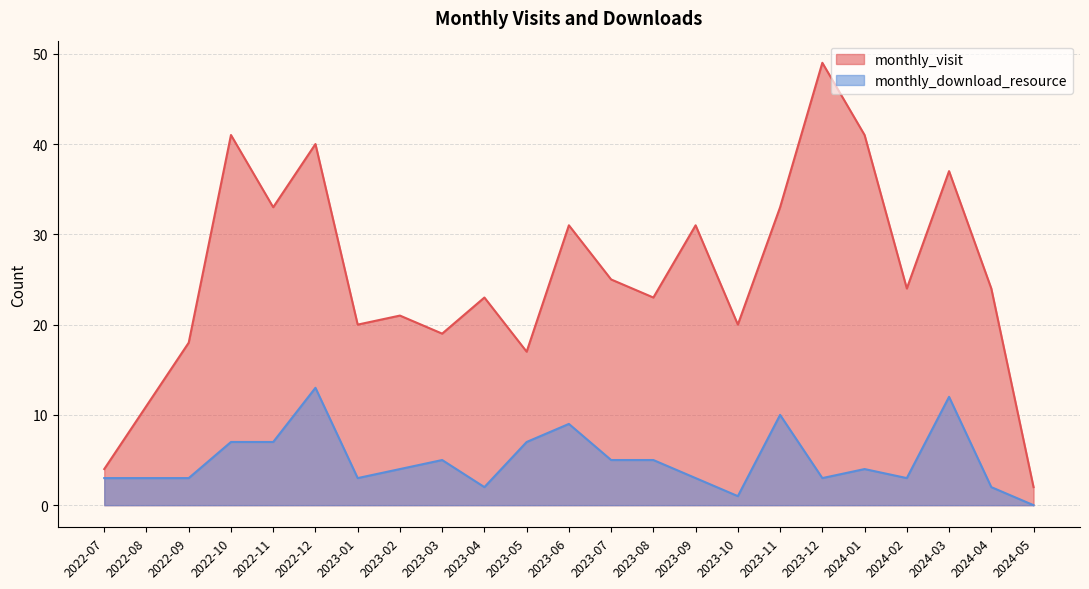

True or false: monthly_download_resource and monthly_visit cross at least once.

False